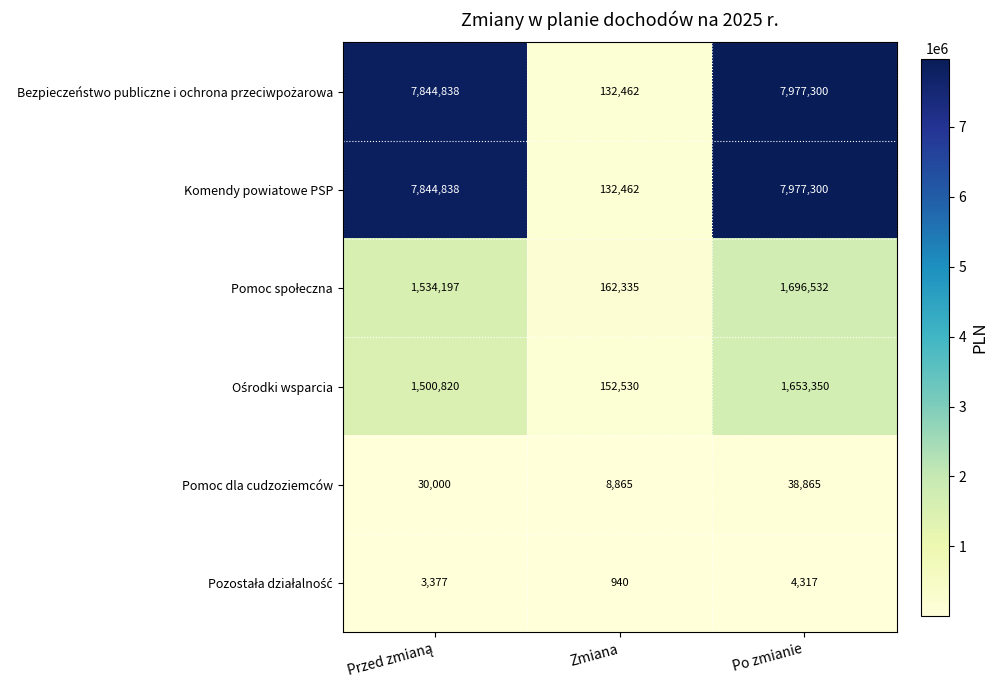

How many distinct data groups are displayed?

6